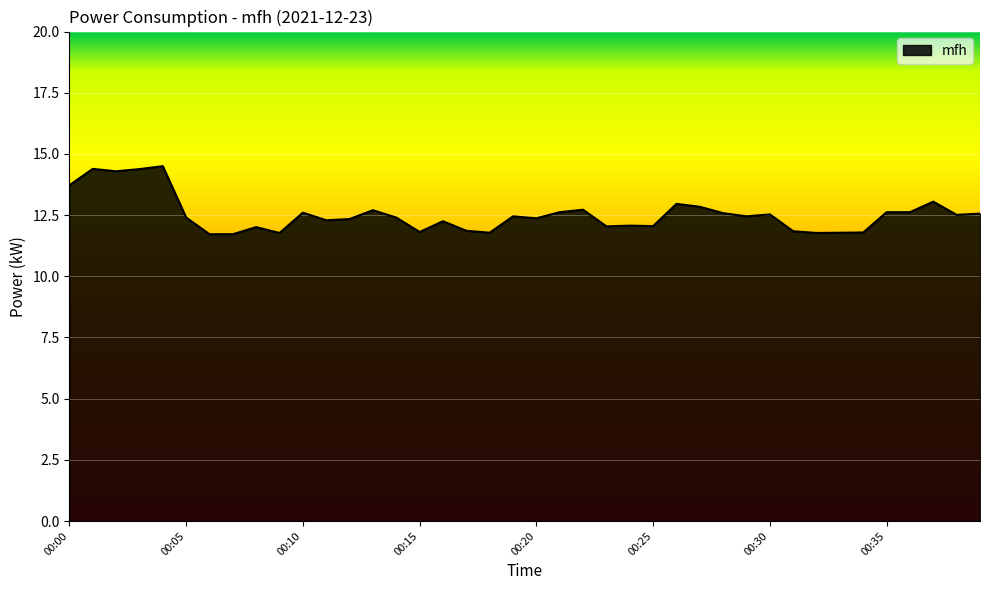

What is the difference between the maximum and minimum values?

2.8